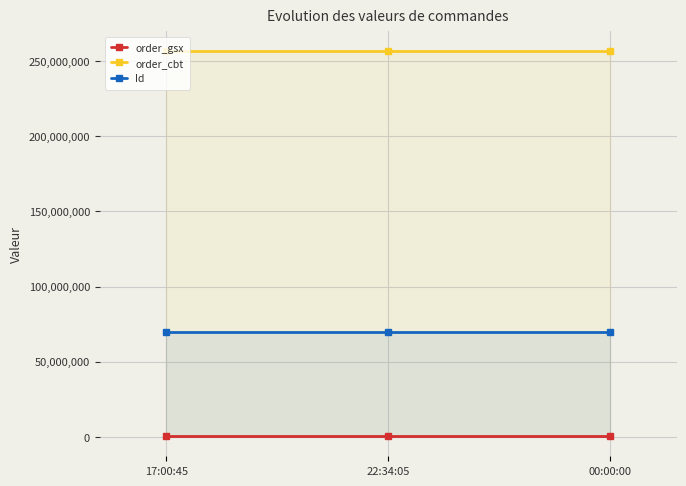

Which series has the largest range (max minus min)?

Id